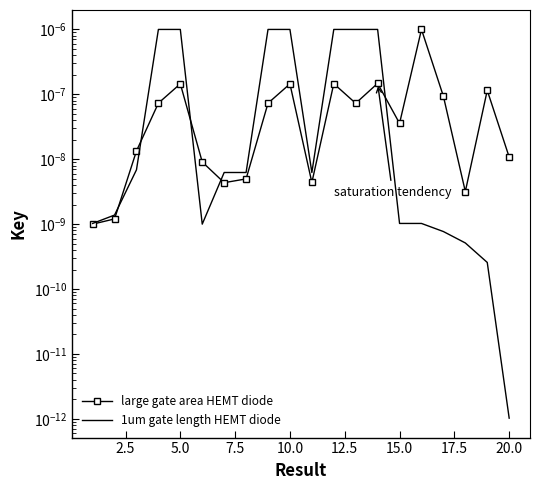

How many interior local valleys does the 1um gate length HEMT diode series have?

2